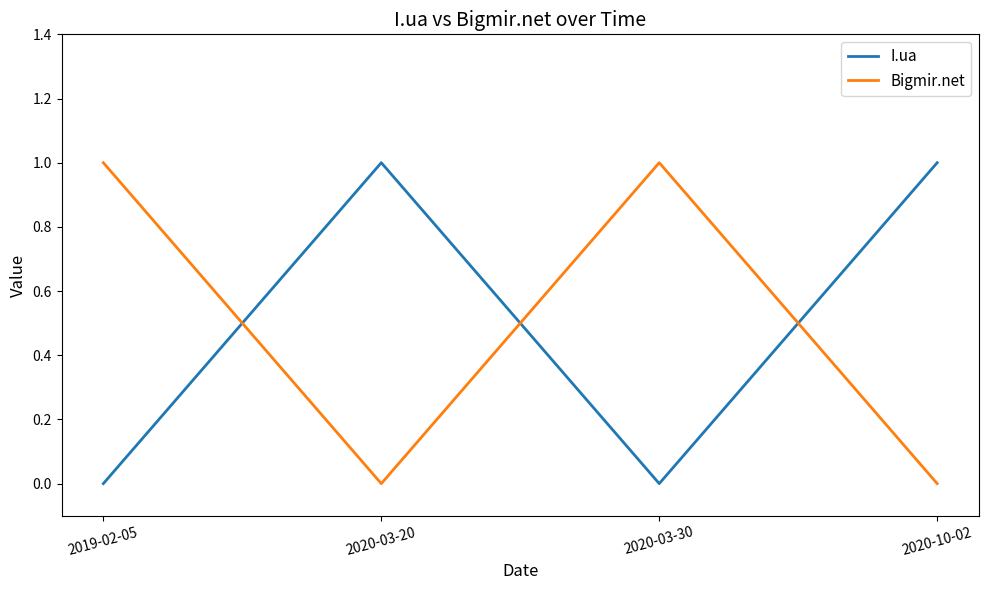

What are all the series names shown in the legend?

I.ua, Bigmir.net